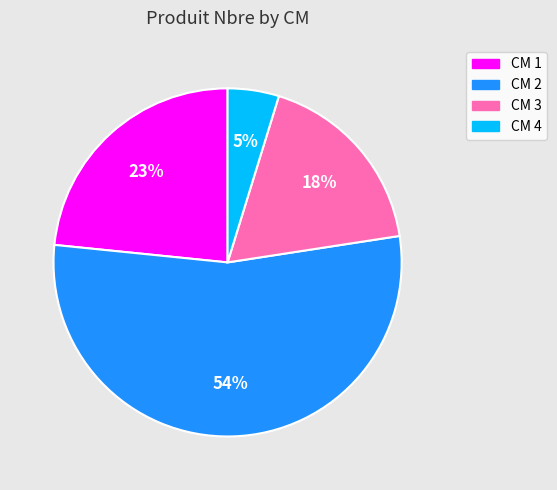

Is there a majority slice in this chart?

Yes